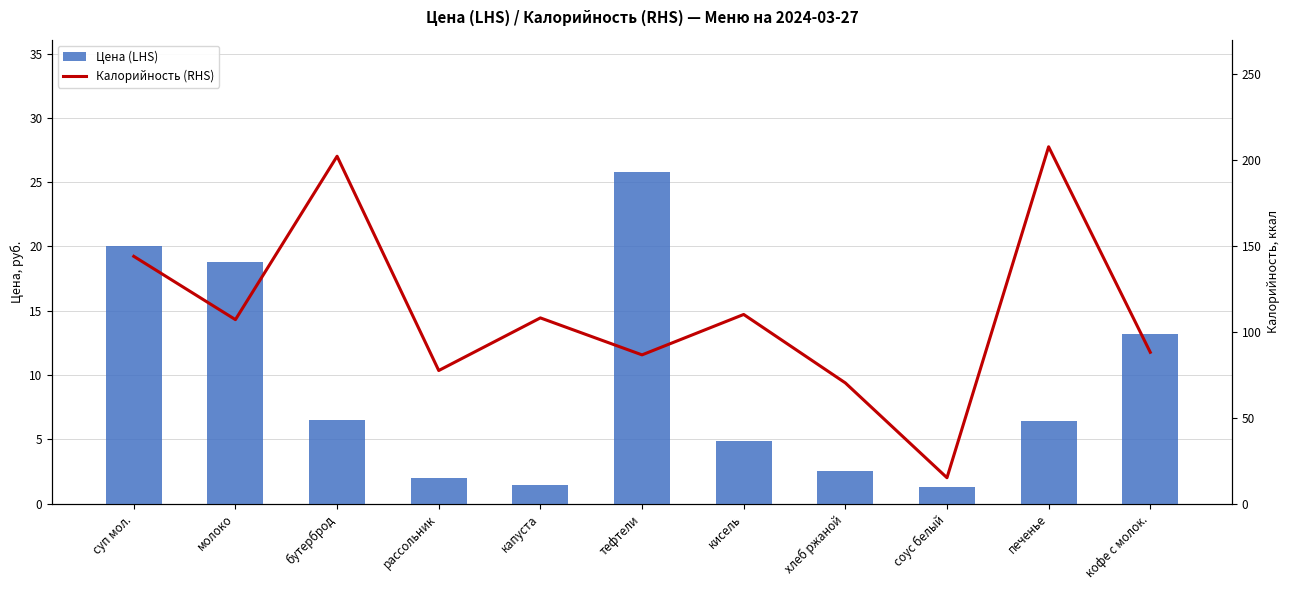

What is the label of the 3rd bar from the right?

соус белый